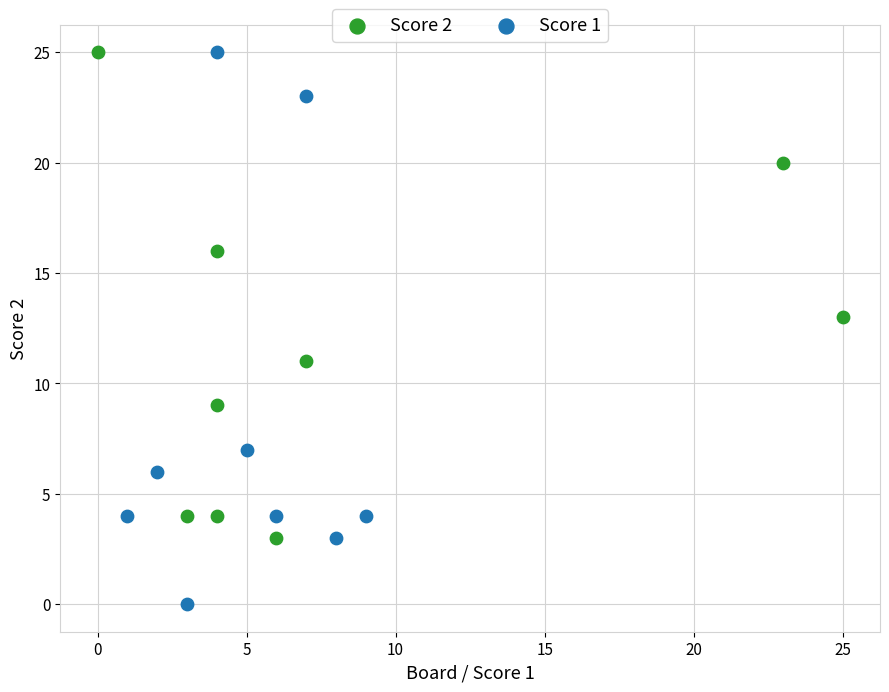

Which series reaches the minimum Y coordinate?

Score 1